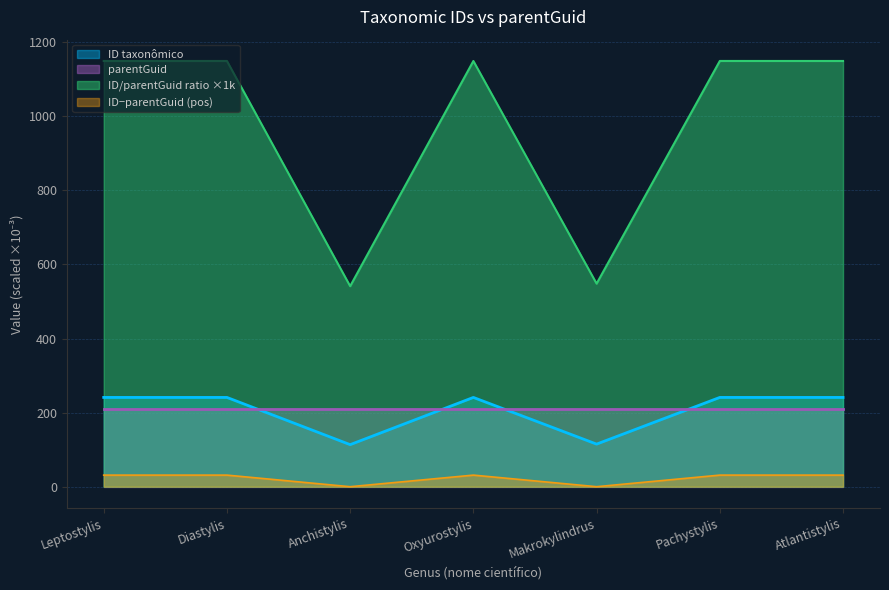

What is the minimum value shown in the chart?

0.0